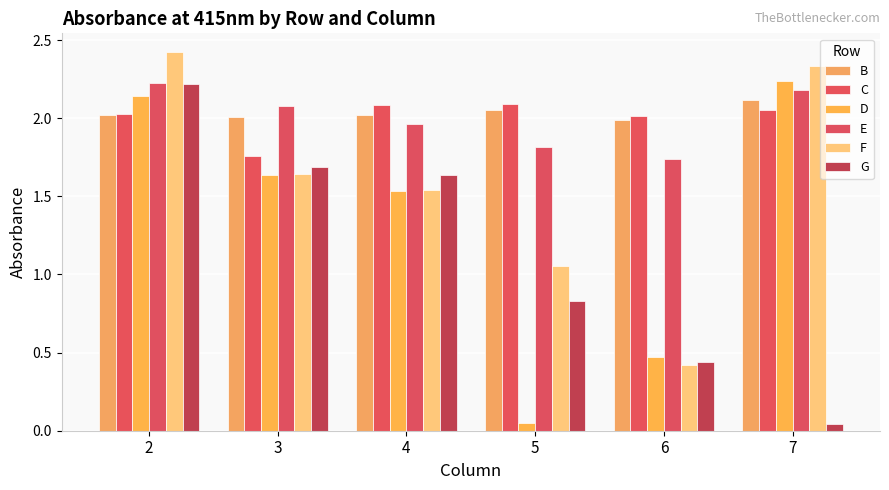

The value of G at 5 is 0.8. True or false?

True